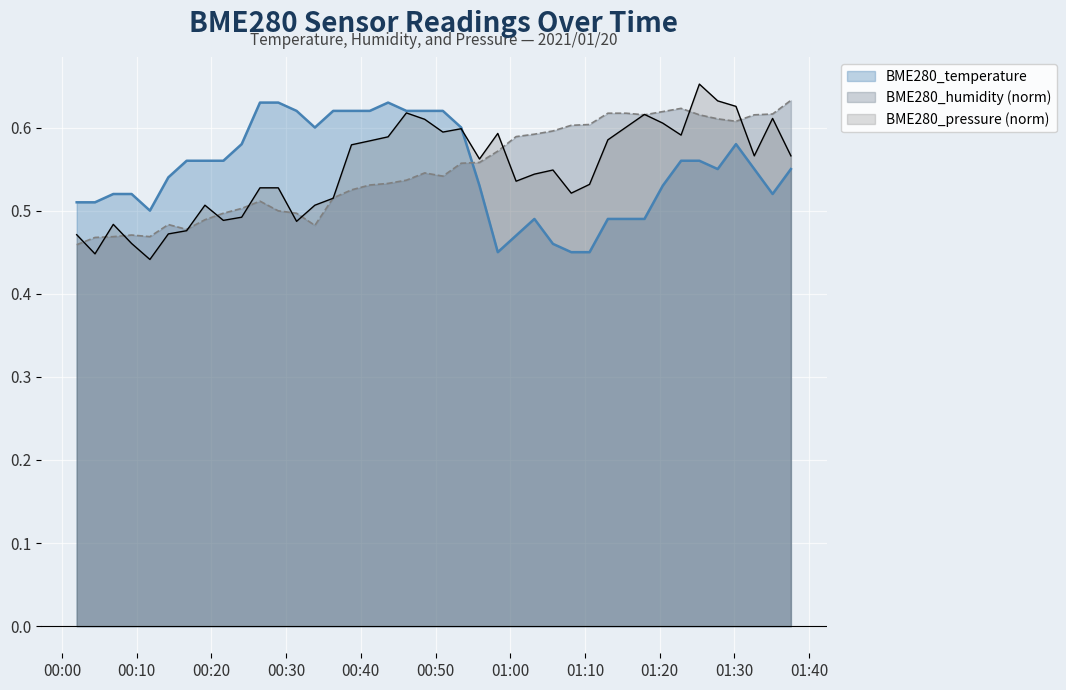

The value of BME280_pressure at 2021/01/20 00:38:45 is 0.3. True or false?

False